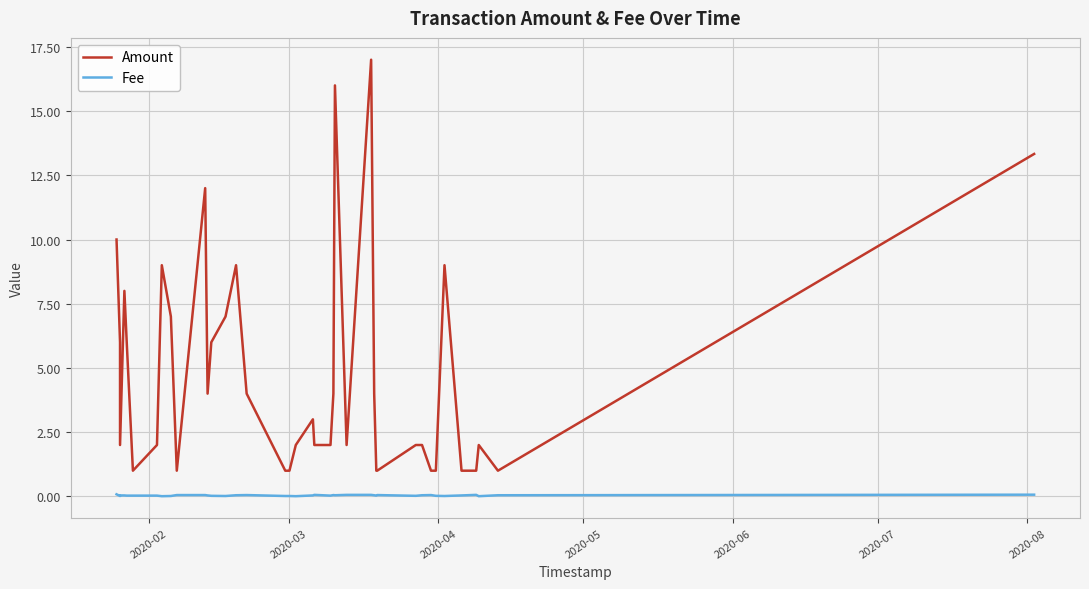

True or false: Amount and Fee cross at least once.

False